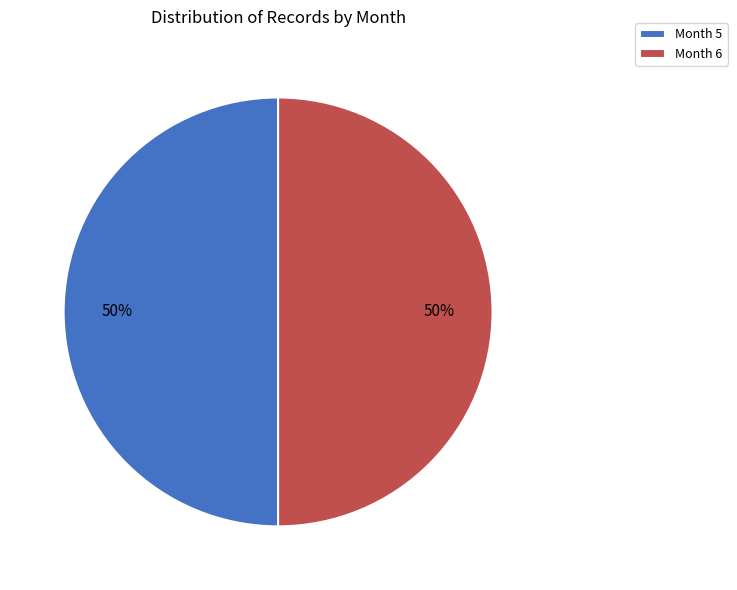

The Month 5 slice represents 42% of the pie. True or false?

False